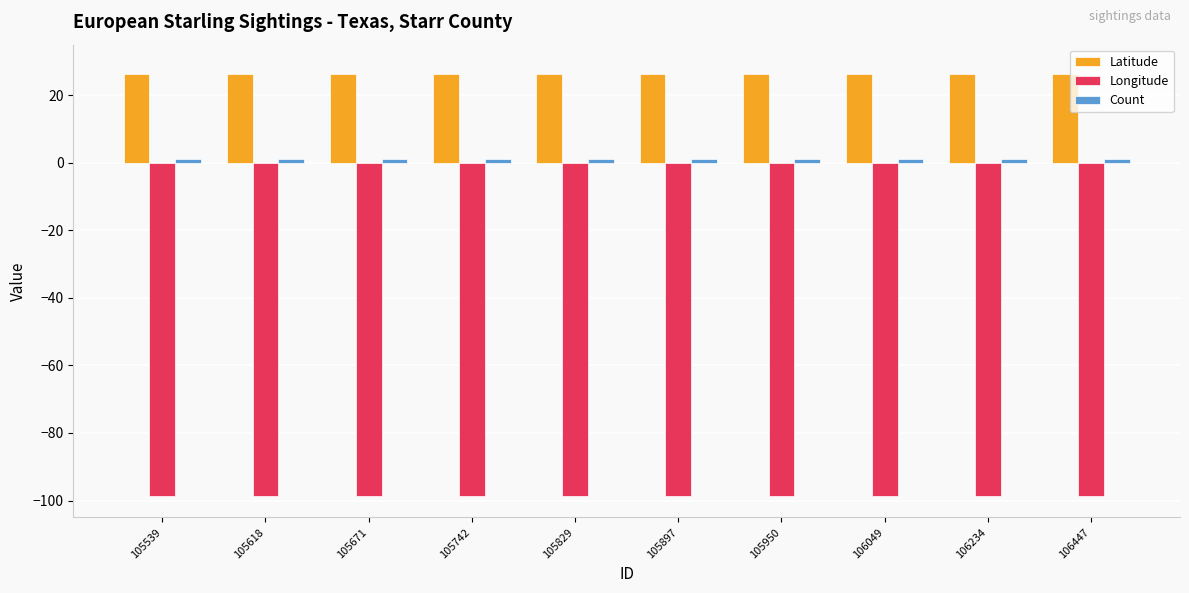

Is it true that Latitude equals 26.4 at 105539?

True